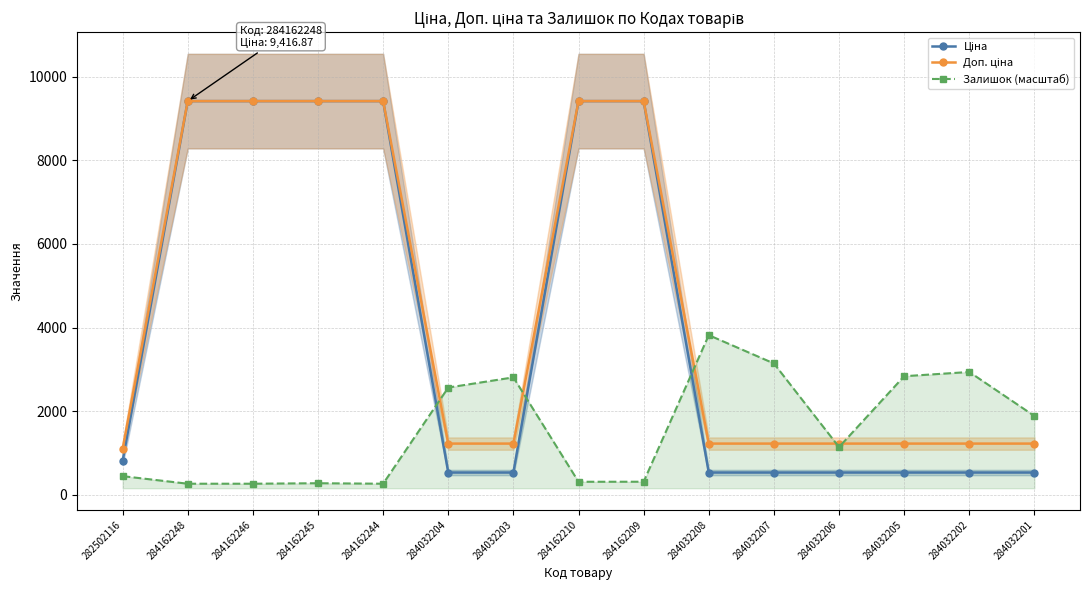

Which series has the largest range (max minus min)?

Ціна